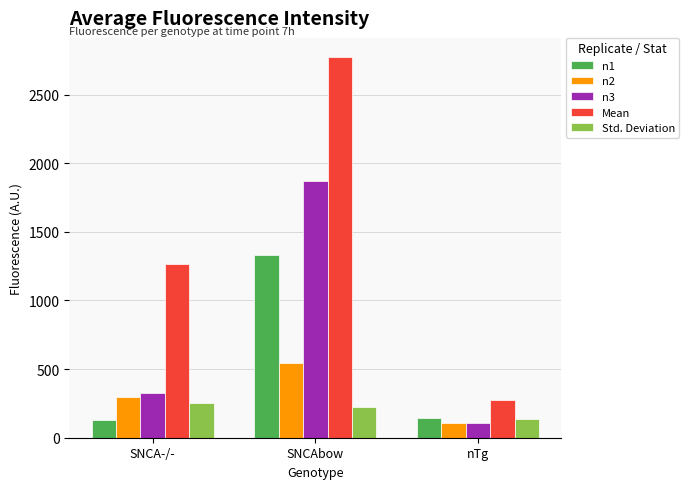

How many bars are there in each group?

5